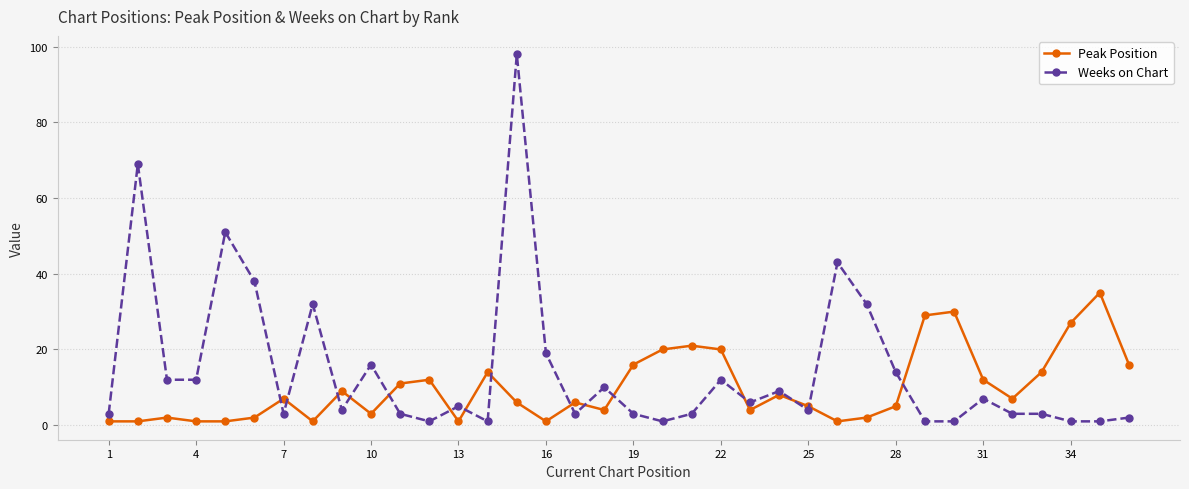

What is the difference between the second highest and minimum values in the Peak Position series?

29